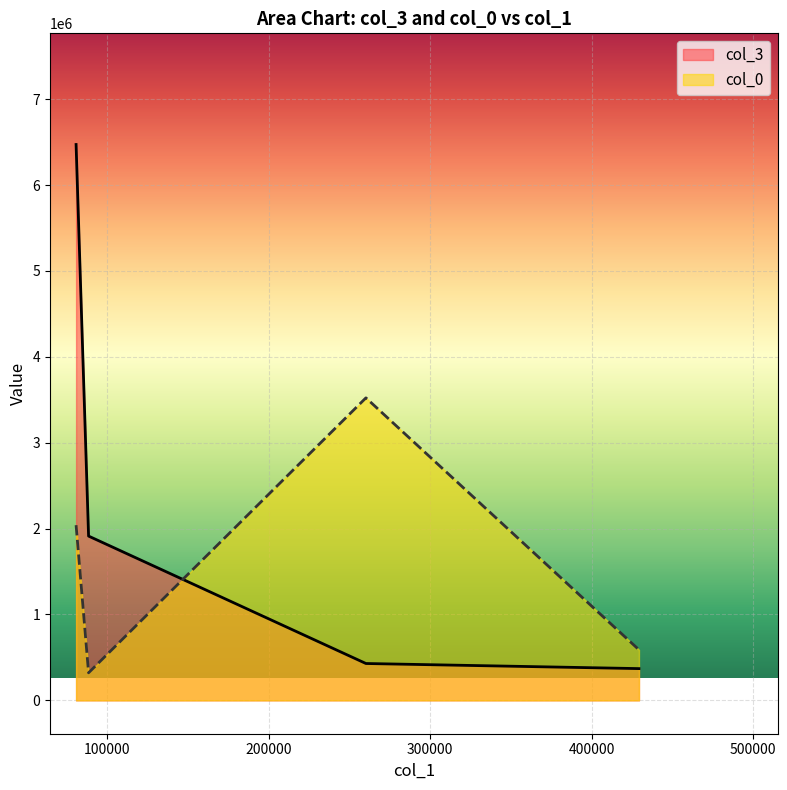

How many distinct data groups are displayed?

2